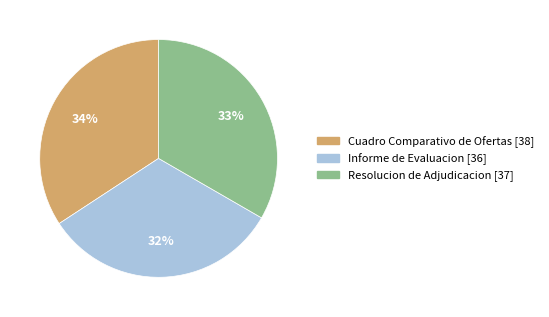

Combined, do Informe de Evaluacion [36] and Resolucion de Adjudicacion [37] account for over 50%?

Yes